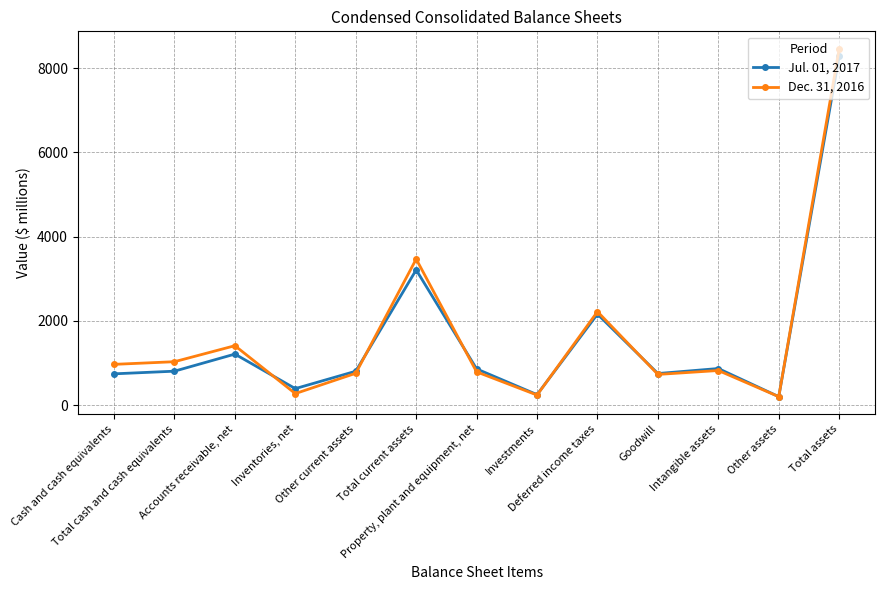

Which series has the largest range (max minus min)?

Dec. 31, 2016